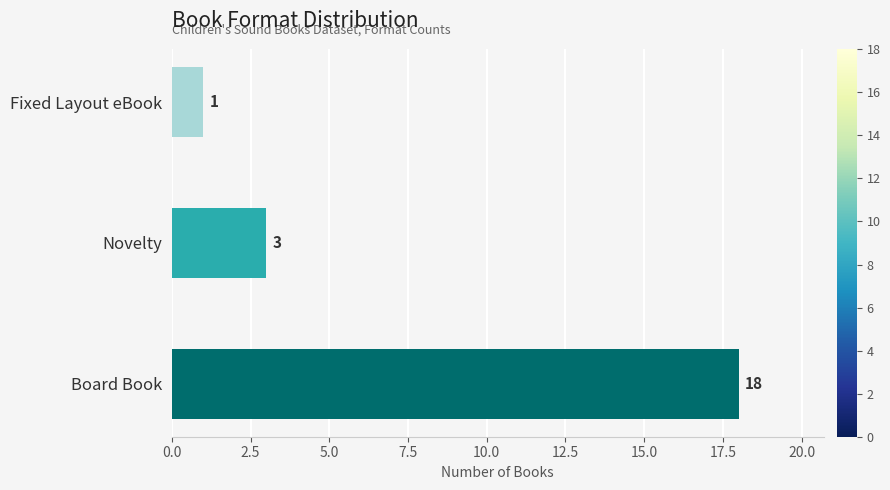

How many series are shown in this chart?

1